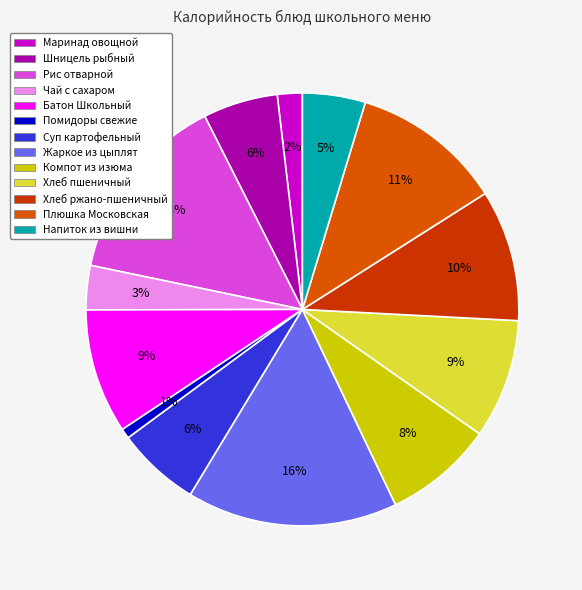

How many segments does this pie chart have?

13